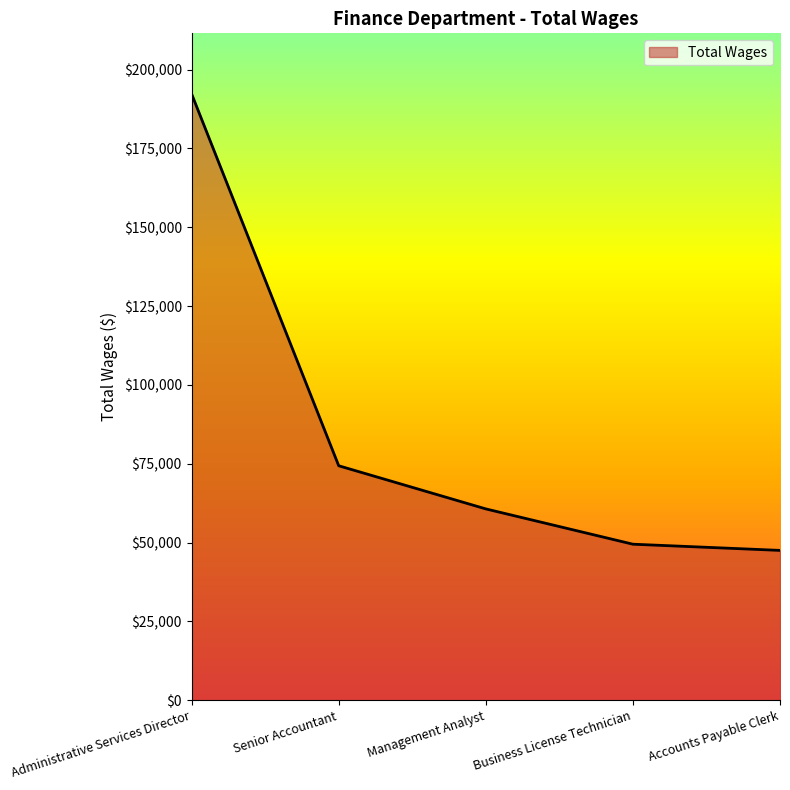

What is the sum of the values at Senior Accountant and Accounts Payable Clerk?

121853